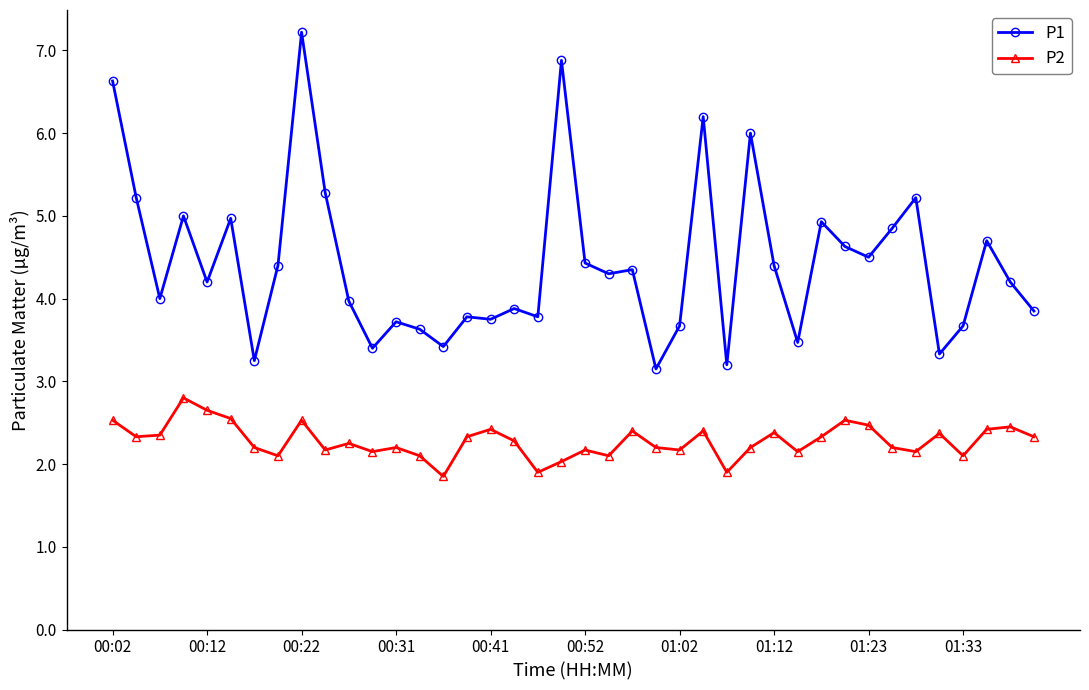

True or false: P1 and P2 intersect in this chart.

False